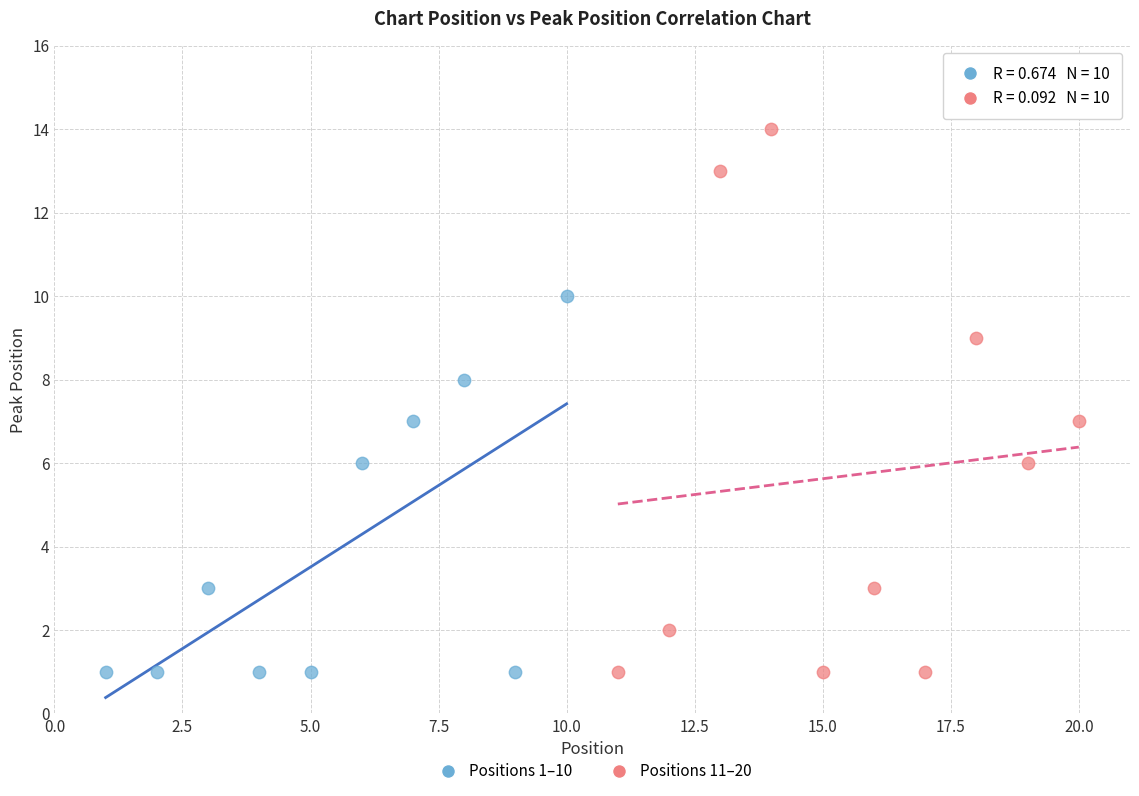

Which series reaches the maximum Y coordinate?

Positions 11–20